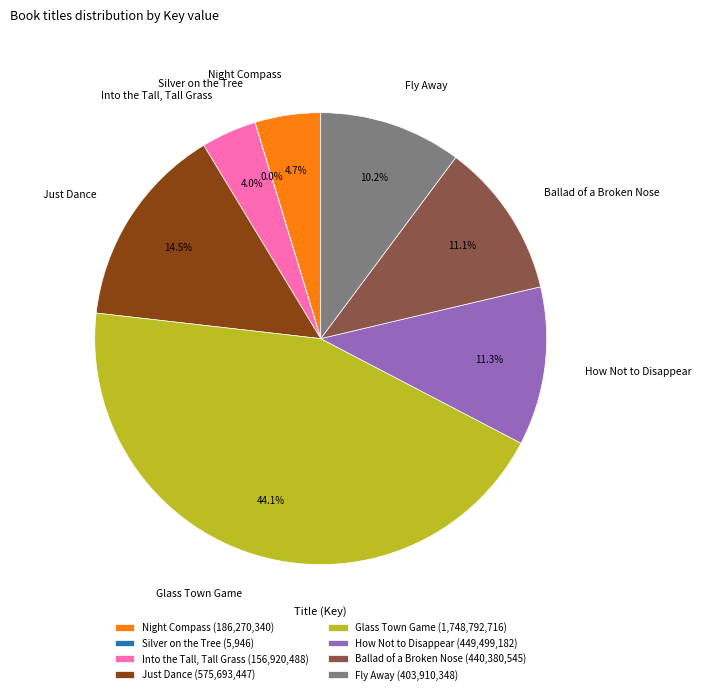

To the nearest percent, what portion does Fly Away represent?

10%